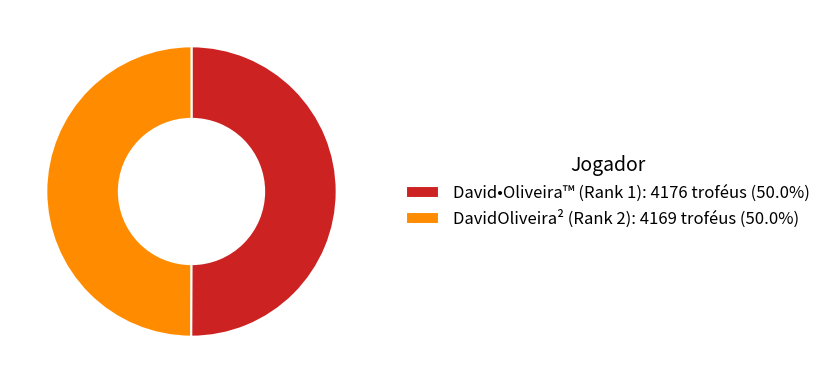

Count the number of slices in the pie.

2